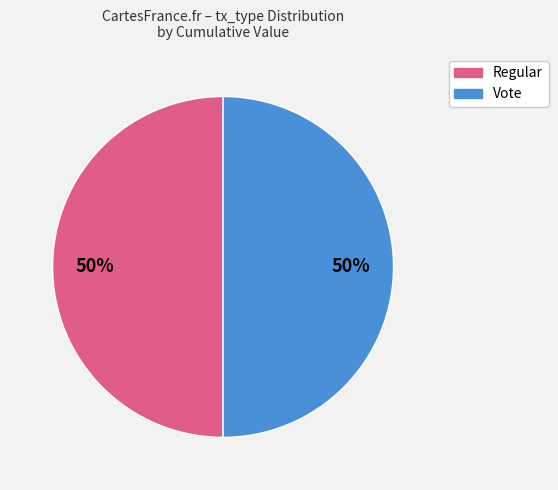

Approximately how many times larger is the value at Regular compared to Vote?

1.0